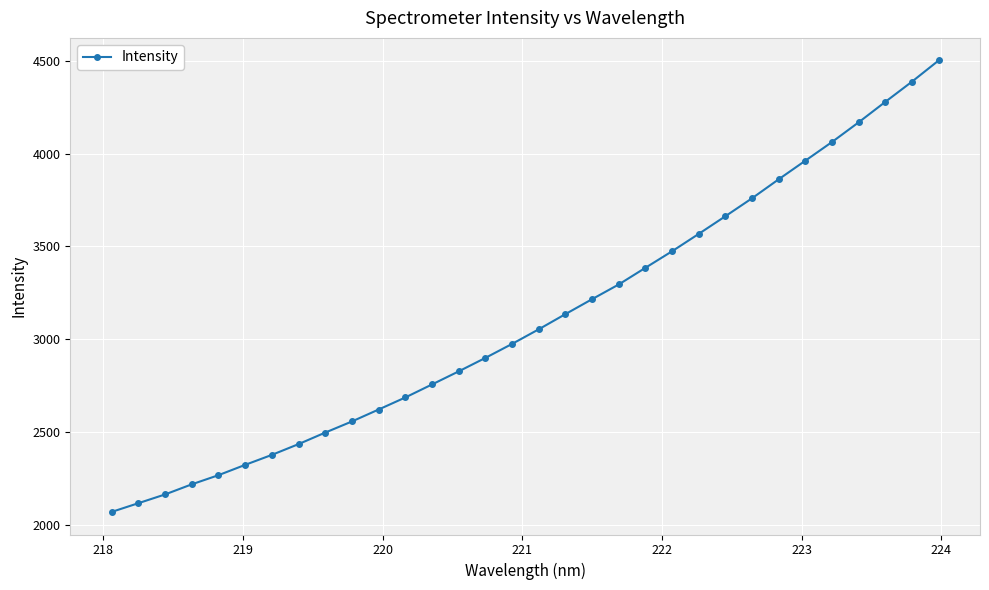

True or false: there are more than 2 points higher than both neighbors.

False